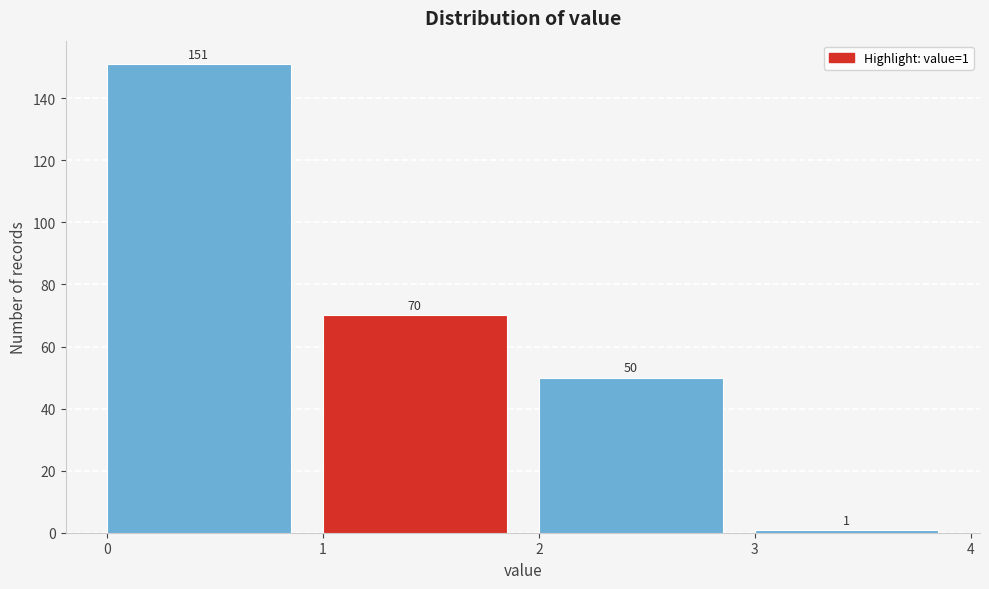

Which range on the x-axis has the tallest bar?

0 to 1